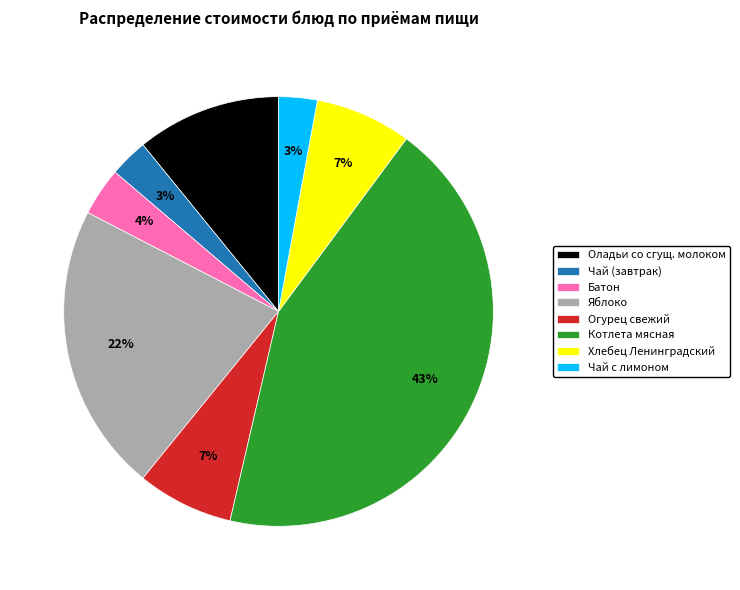

Which category has the biggest portion of the pie?

Котлета мясная